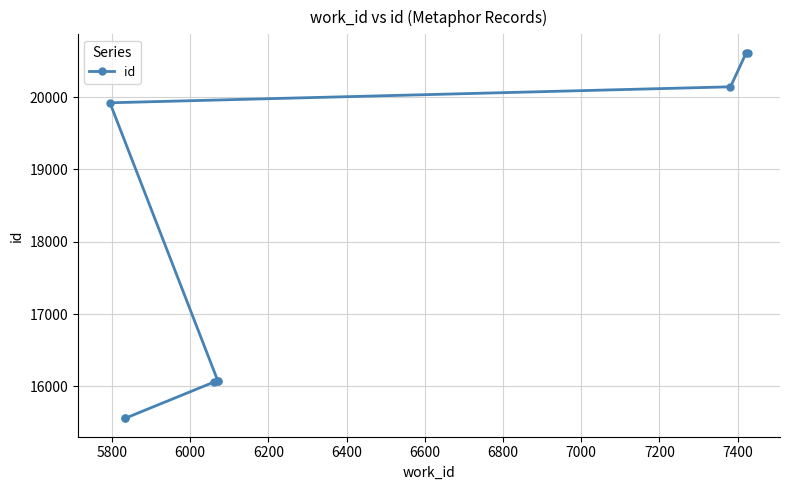

What is the difference between the second highest and minimum values?

5056